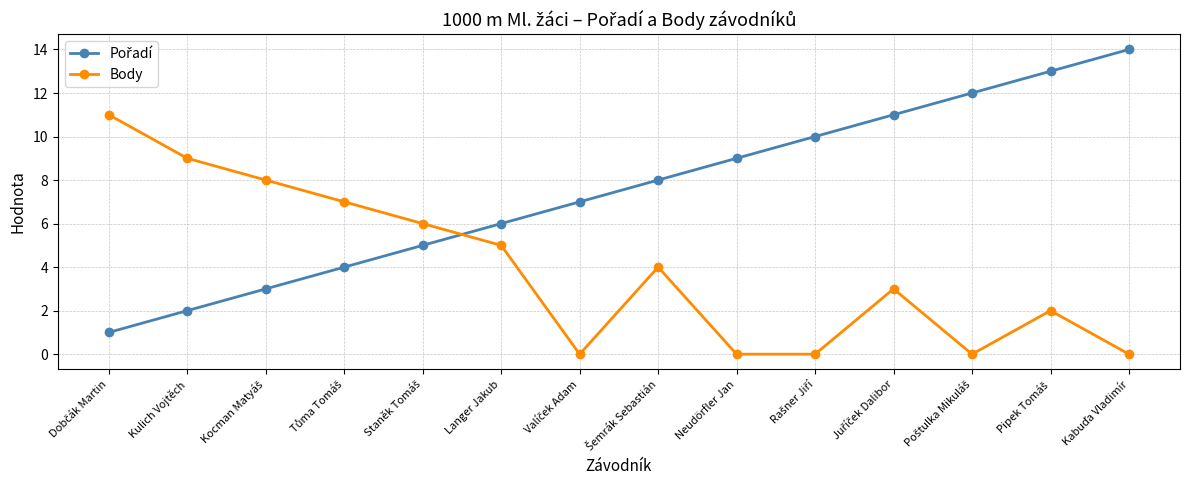

Does the chart display data point markers on the line(s)?

Yes